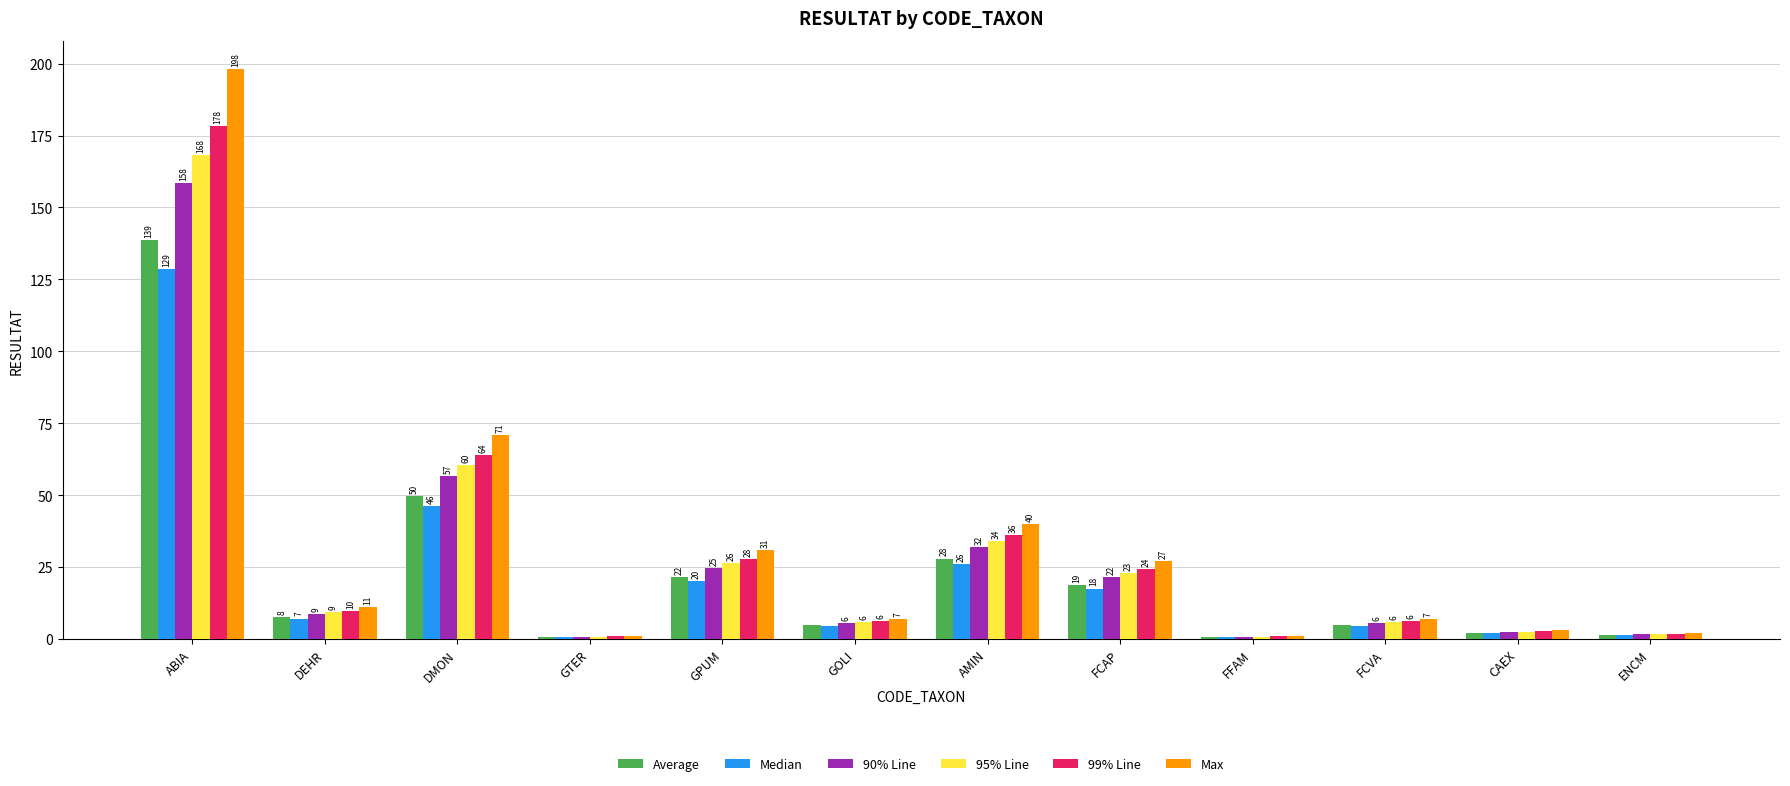

At which category is the sum across all series the highest?

ABIA